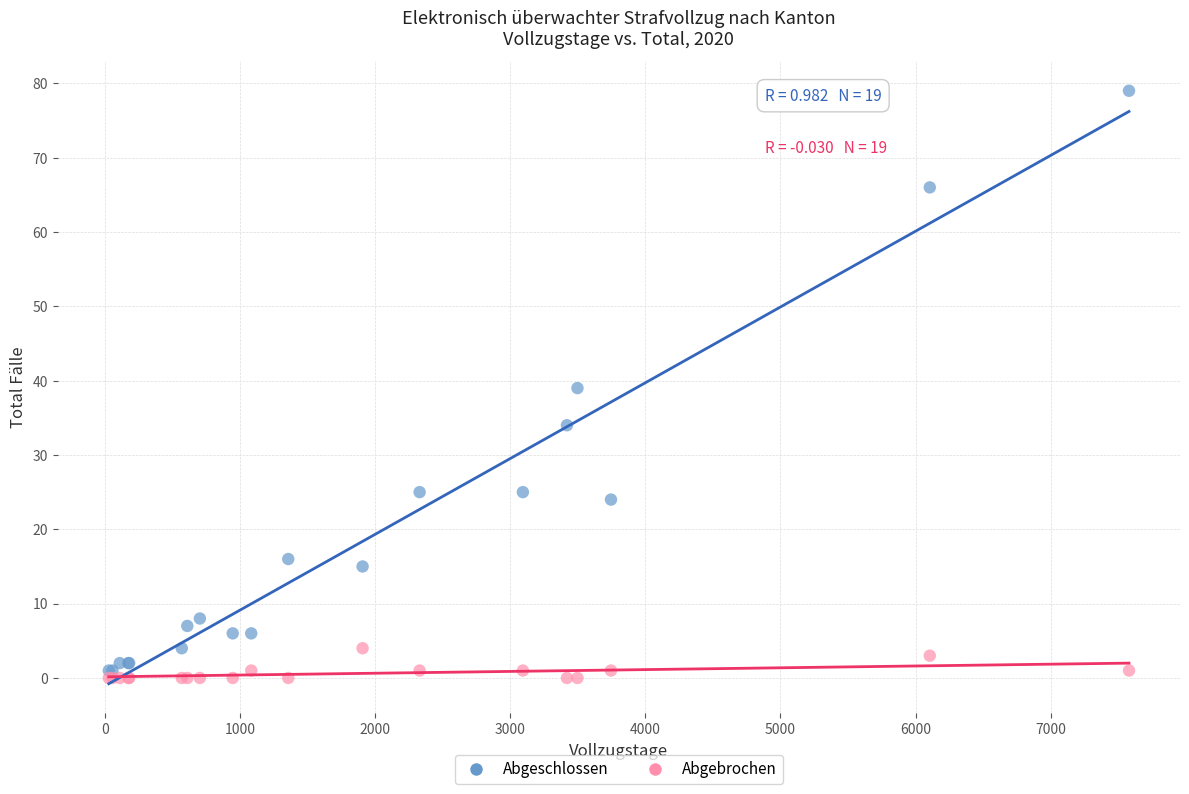

Which series reaches the minimum Y coordinate?

Abgebrochen